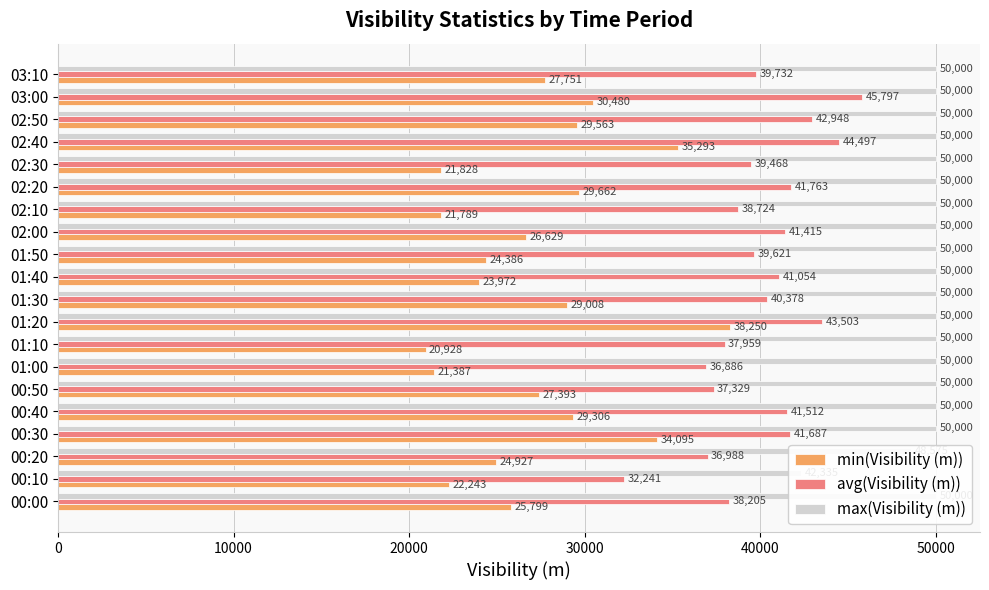

What is the sum of the min(Visibility (m)) values at 01:30 and 02:40?

64301